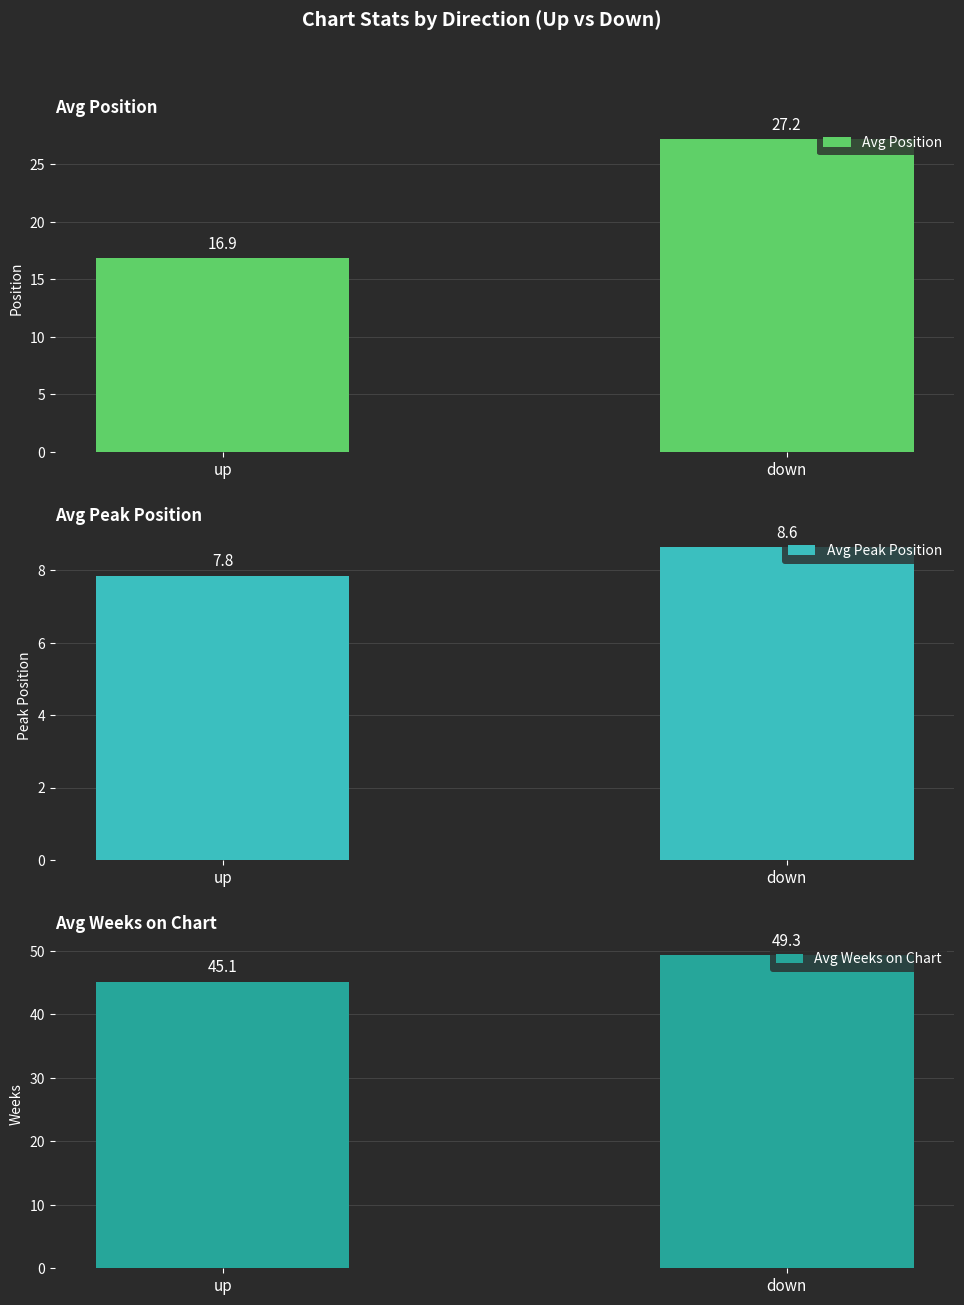

What is the label of the 1st bar from the left?

up